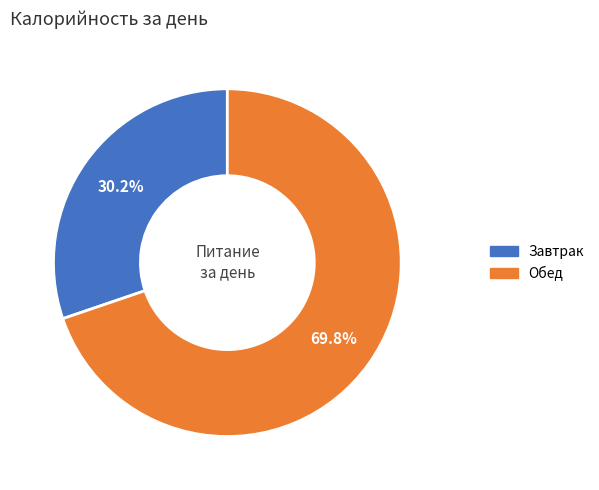

Approximately how many times larger is the value at Завтрак compared to Обед?

0.4